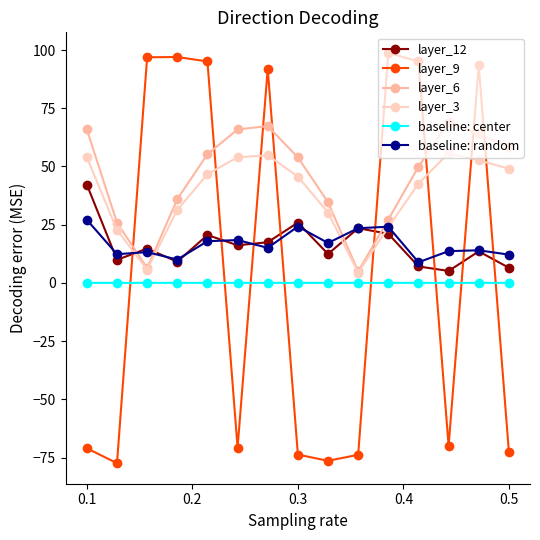

What is the highest value of the layer_3 series?

55.7